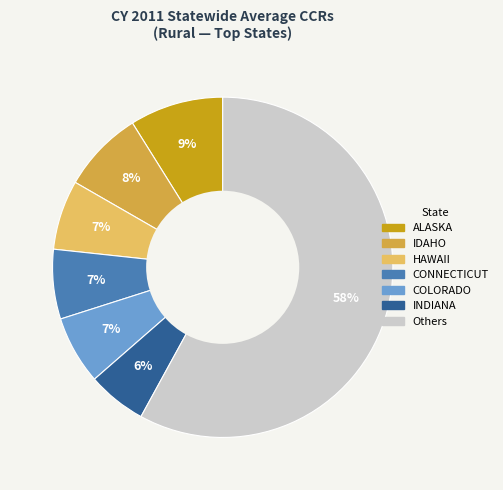

How many slices are in this pie chart?

7